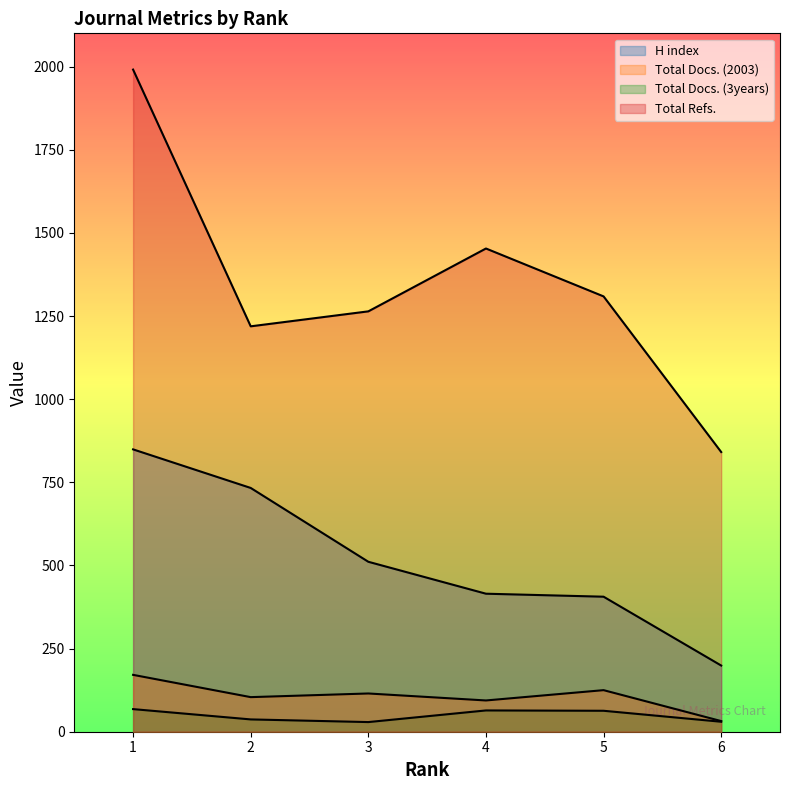

At which label does Total Refs. first exceed 1309?

1